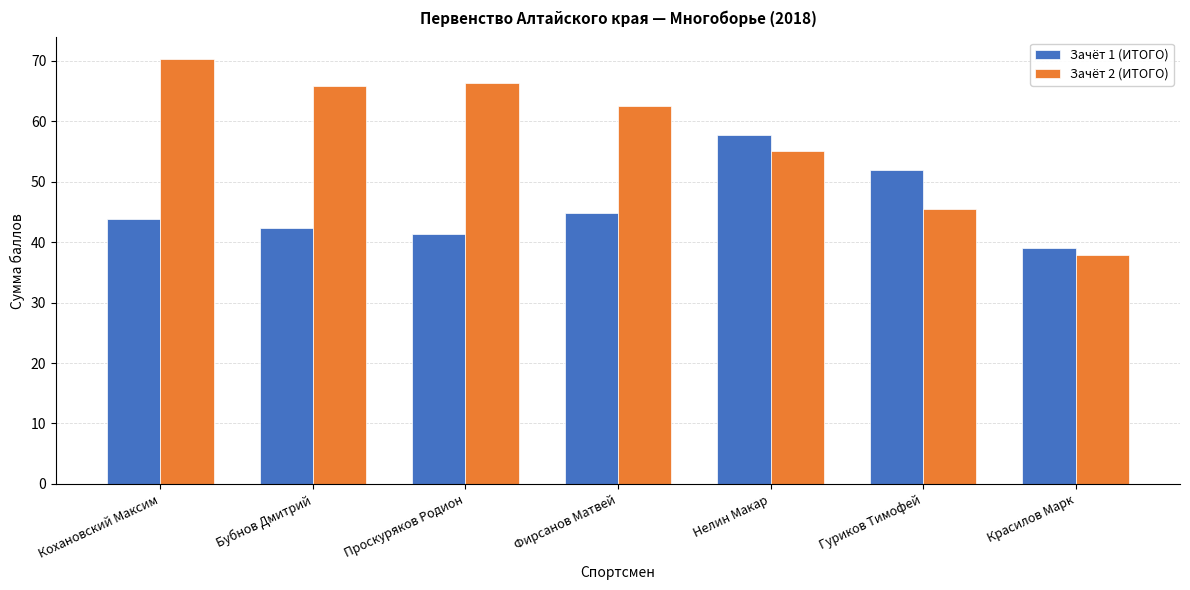

At which category does the chart reach its peak across all series?

Кохановский Максим